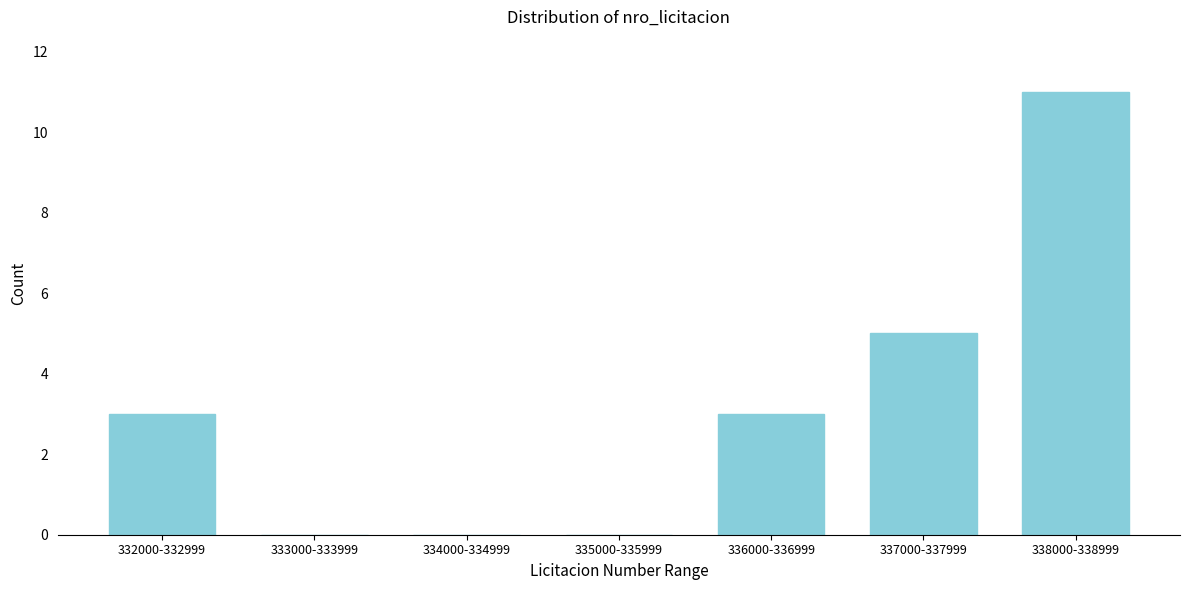

Reading left to right, extract all data points from this chart.

332000-332999=3	333000-333999=0	334000-334999=0	335000-335999=0	336000-336999=3	337000-337999=5	338000-338999=11